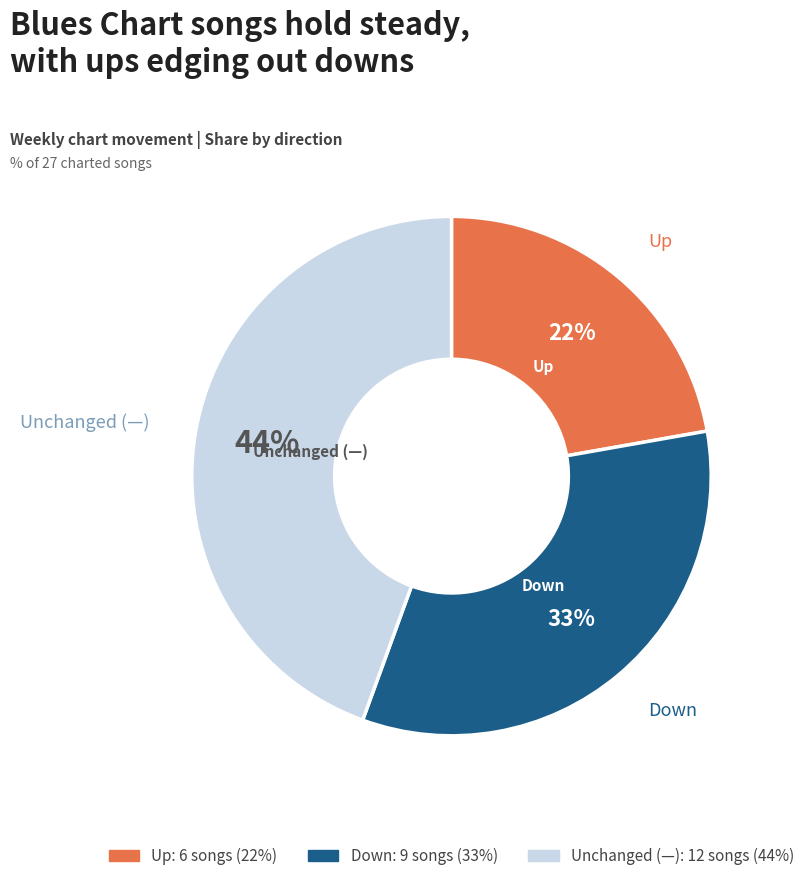

Does any single category account for the majority?

No